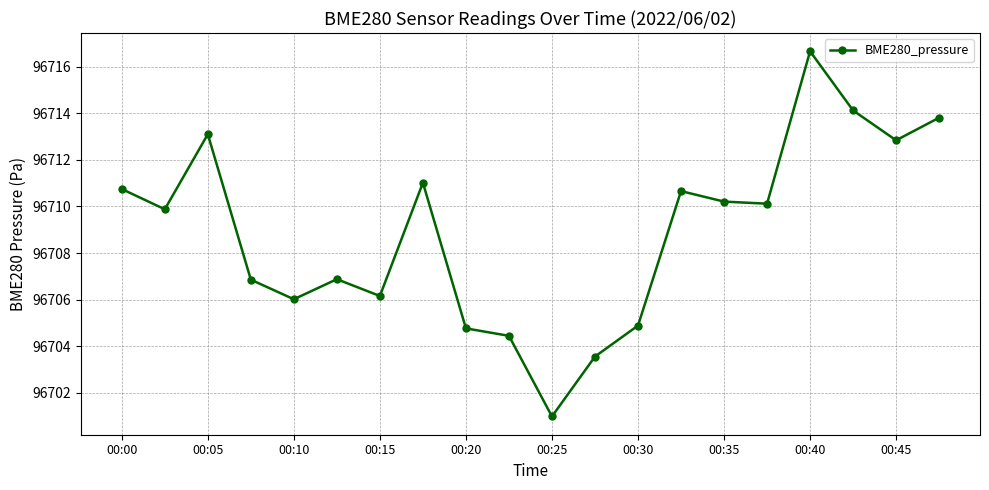

True or false: there are more than 2 points higher than both neighbors.

True